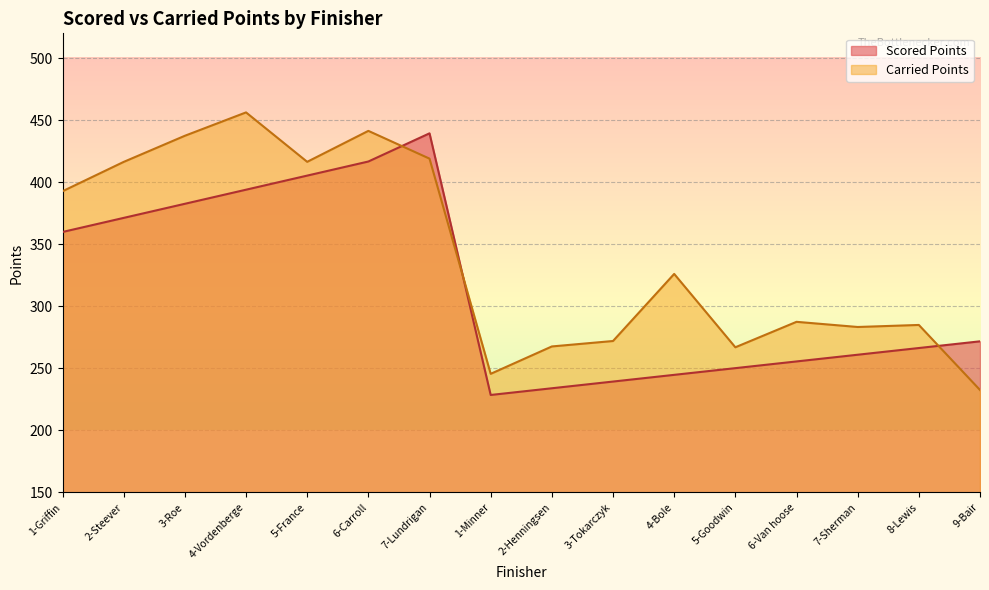

At which category does Carried Points reach its first local valley?

5-France